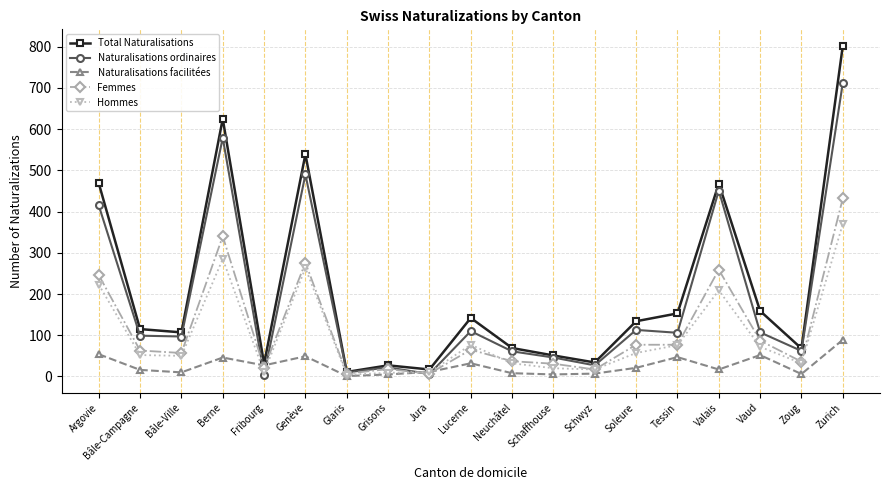

True or false: Femmes has more than 1 interior local peaks.

True